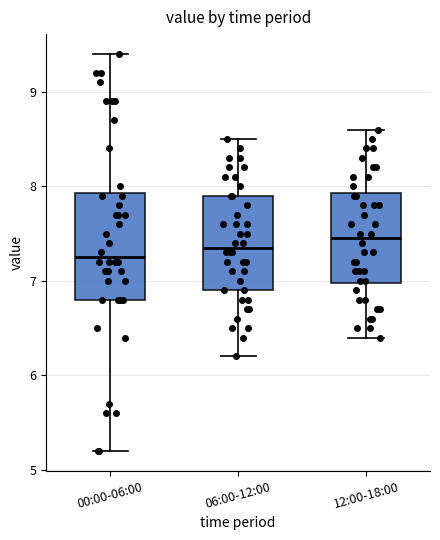

Comparing the boxes themselves (not the whiskers), which one is the tallest?

00:00-06:00